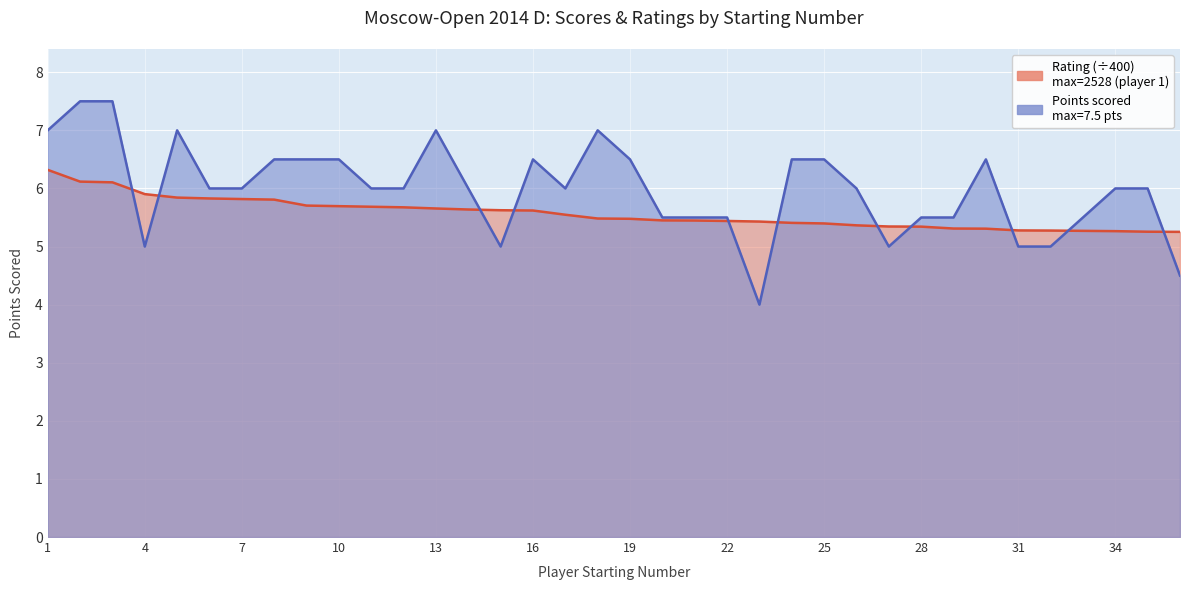

What is the smallest value displayed?

4.0